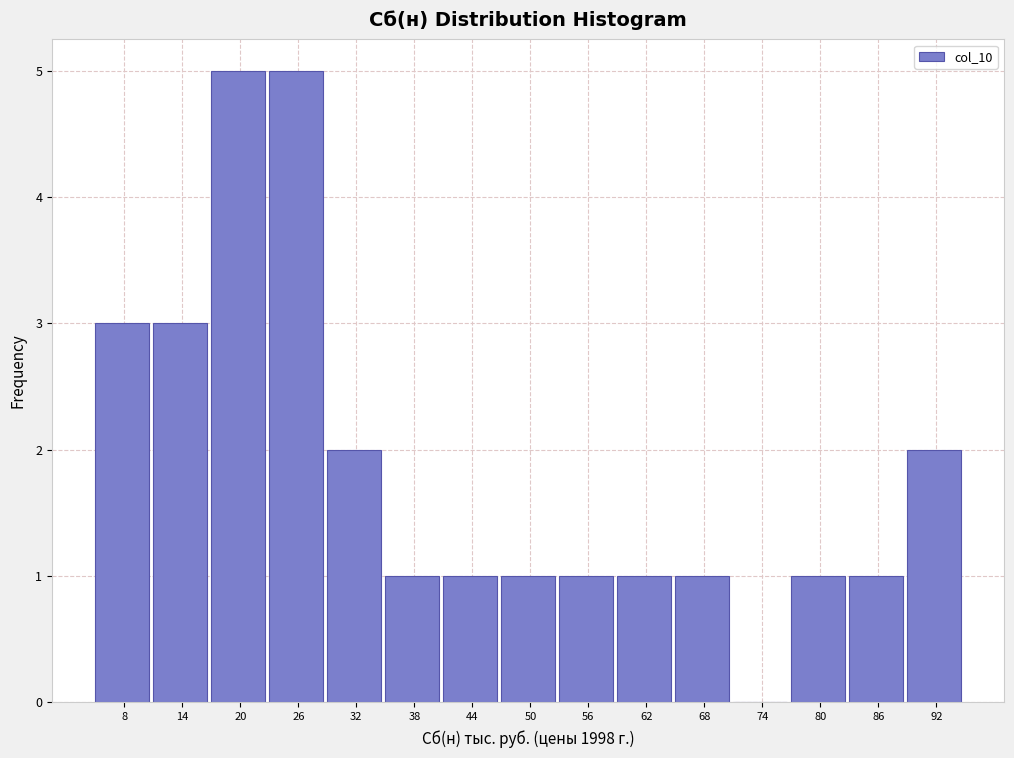

Reading left to right, transcribe this chart: for each bar, give the range it covers on the x-axis and its height. Neither the bar edges nor the heights are printed on the chart, so give them approximately, as read against the axes.

6 to 11: 3
11 to 17: 3
17 to 23: 5
23 to 29: 5
29 to 35: 2
35 to 41: 1
41 to 47: 1
47 to 53: 1
53 to 59: 1
59 to 65: 1
65 to 71: 1
71 to 77: 0
77 to 83: 1
83 to 89: 1
89 to 95: 2